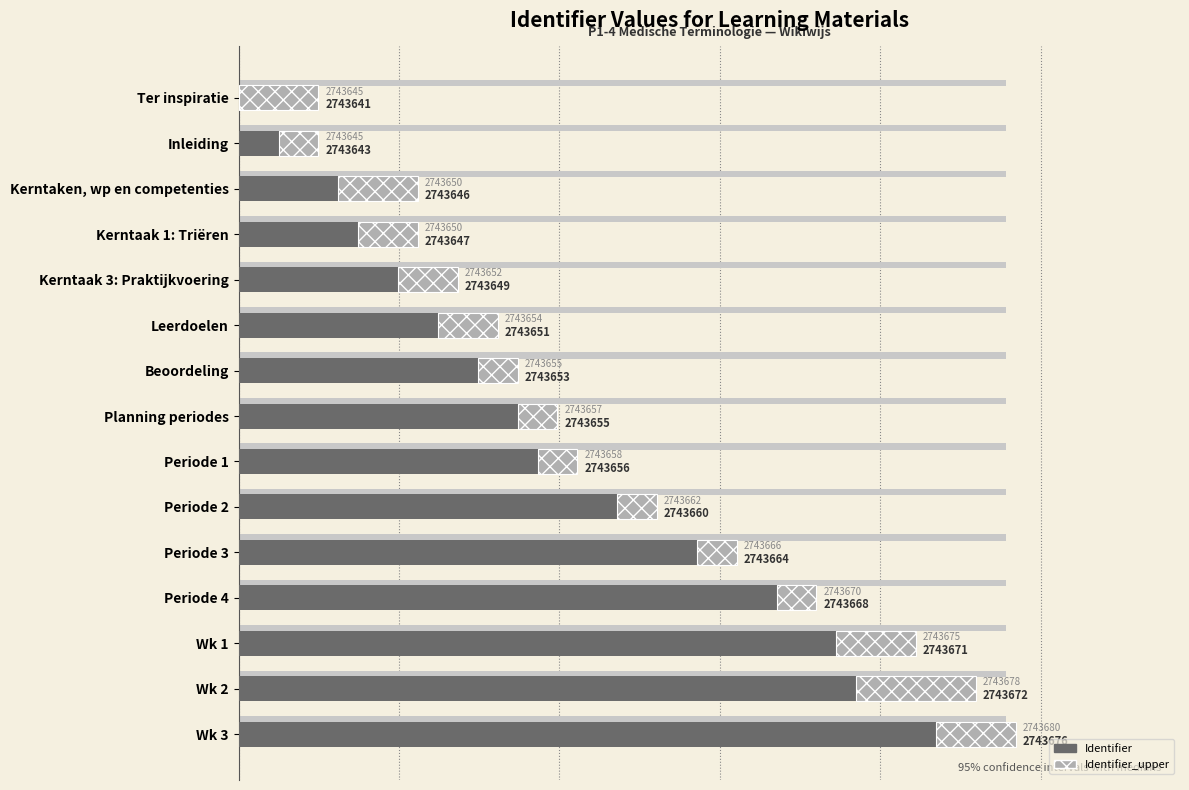

What is the approximate value of Identifier_upper at Wk 2?

6